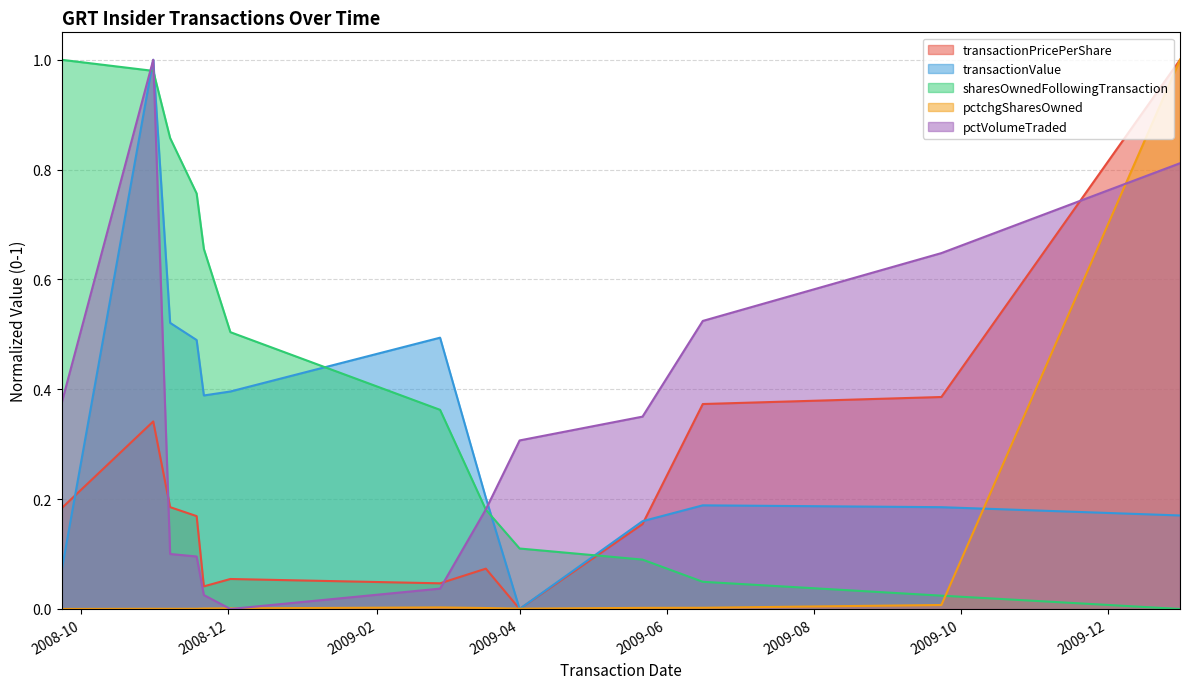

How many intersections are there between pctchgSharesOwned and pctVolumeTraded?

3